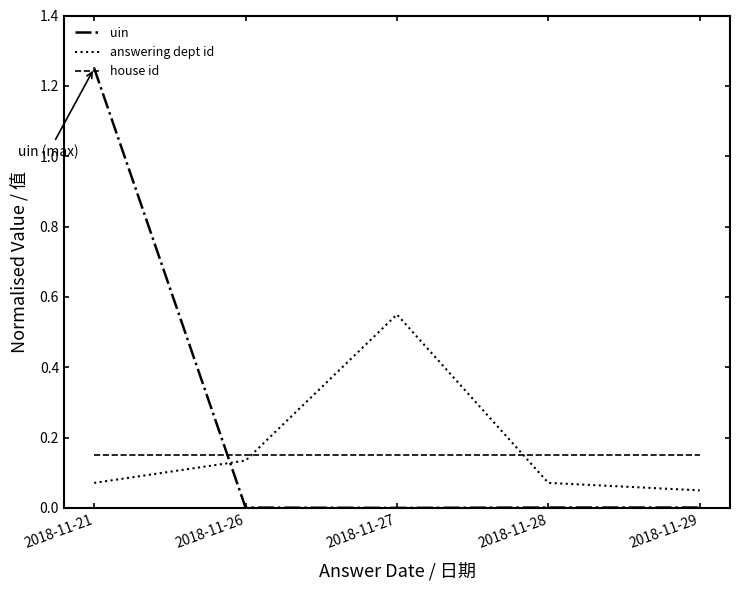

At which label is uin closest to 0?

5